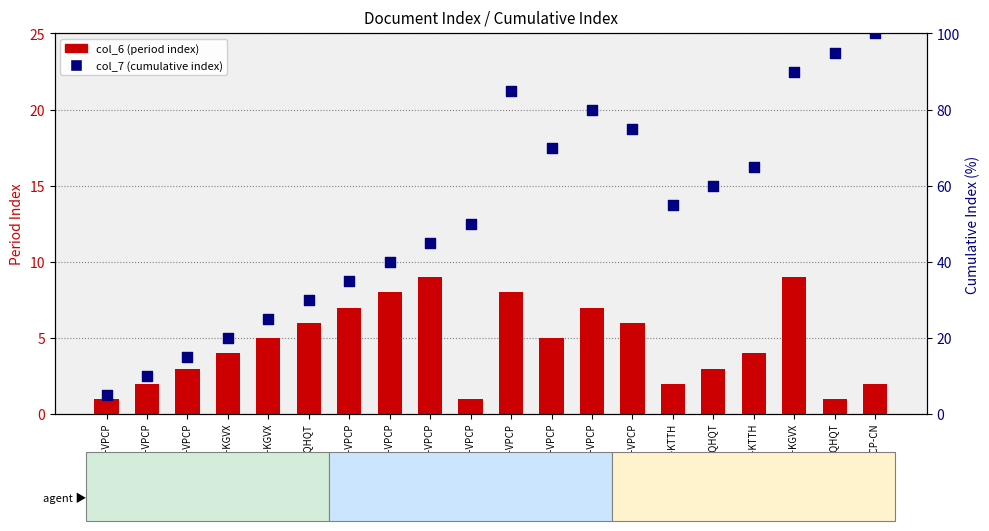

Which series has the largest total across all categories?

col_7 (cumulative index)